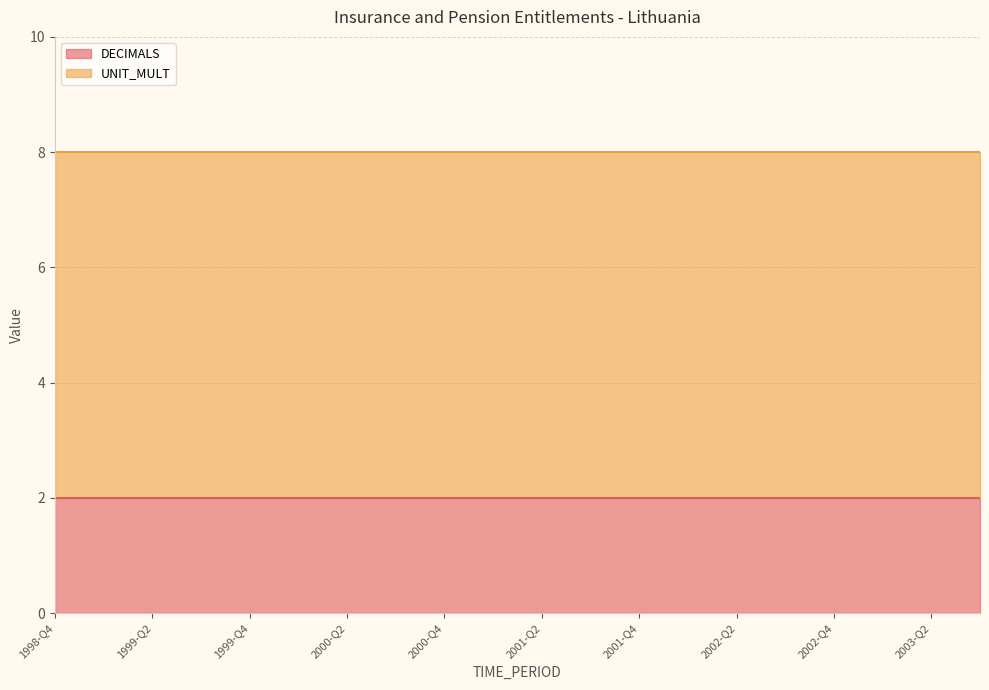

What is the sum of the DECIMALS values at 2001-Q3 and 2002-Q1?

4